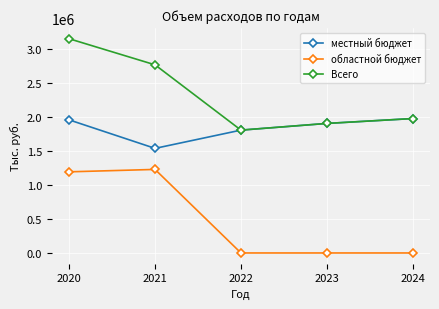

True or false: областной бюджет and Всего cross at least once.

False